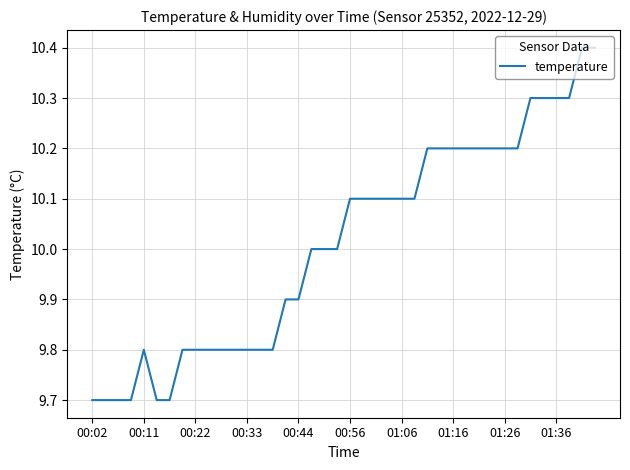

What is the sum of all values?

400.4